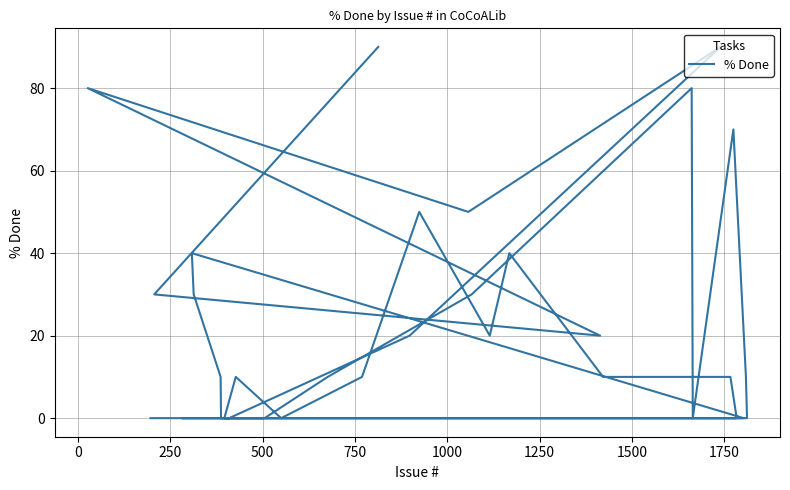

Count the number of data series in this chart.

1